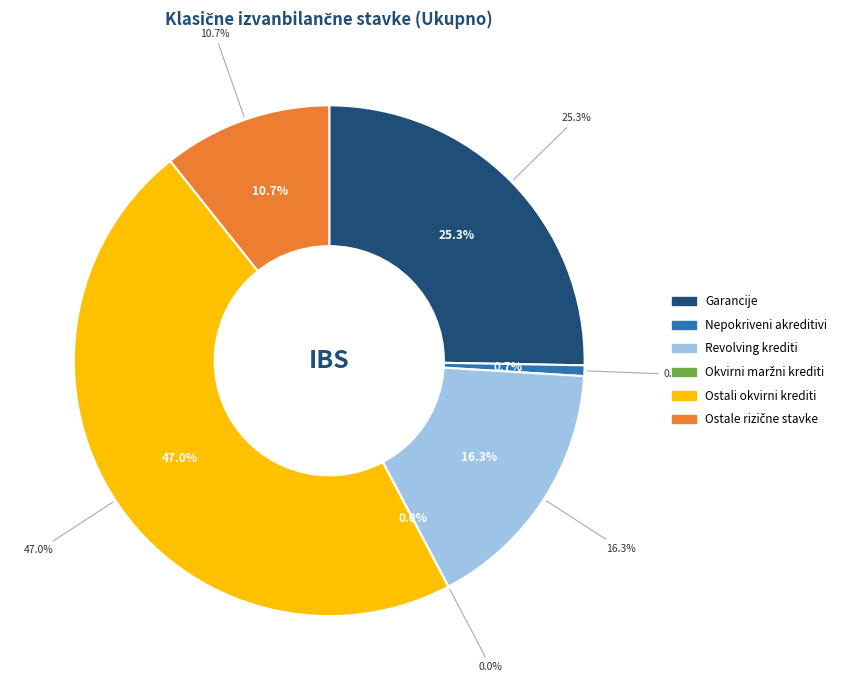

True or false: Nepokriveni akreditivi accounts for 11% of the total.

False